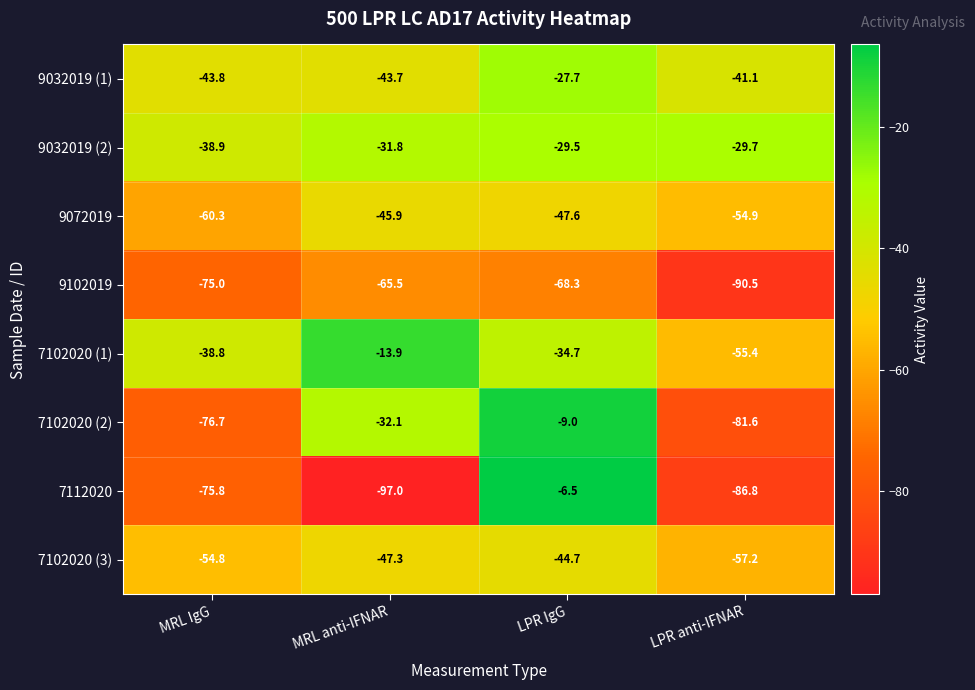

The 7102020 (1) series shows -38.8 at MRL IgG. True or false?

True